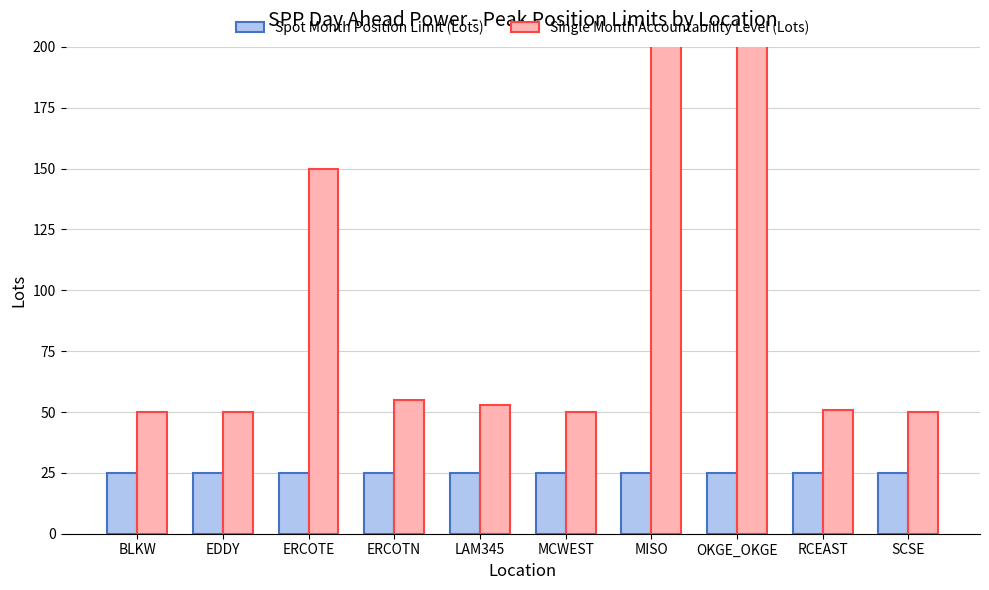

Reading left to right, extract all data points from this chart.

Spot Month Position Limit (Lots): BLKW=25	EDDY=25	ERCOTE=25	ERCOTN=25	LAM345=25	MCWEST=25	MISO=25	OKGE_OKGE=25	RCEAST=25	SCSE=25
Single Month Accountability Level (Lots): BLKW=50	EDDY=50	ERCOTE=150	ERCOTN=55	LAM345=53	MCWEST=50	MISO=334	OKGE_OKGE=925	RCEAST=51	SCSE=50